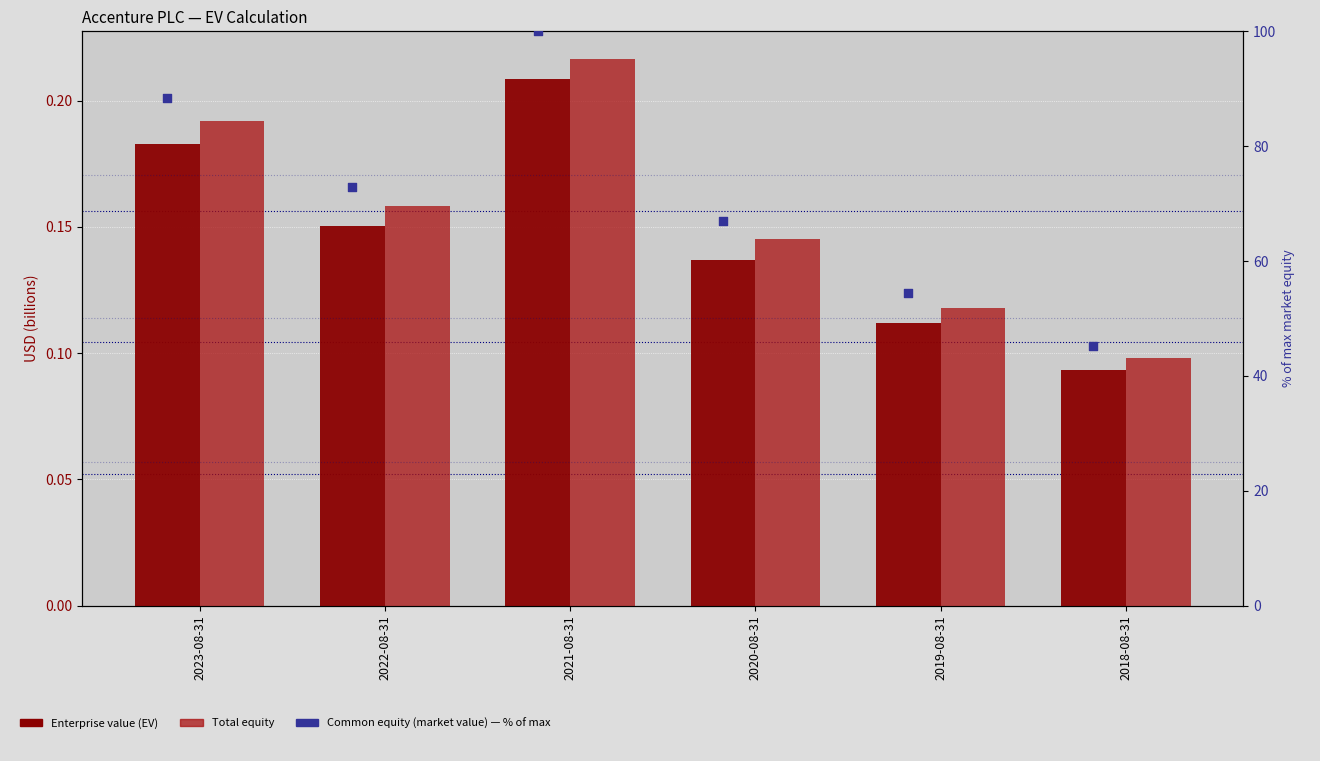

Is the value of Common equity (market value) — % of max at 2021-08-31 greater than the value of Enterprise value (EV) at 2019-08-31?

Yes